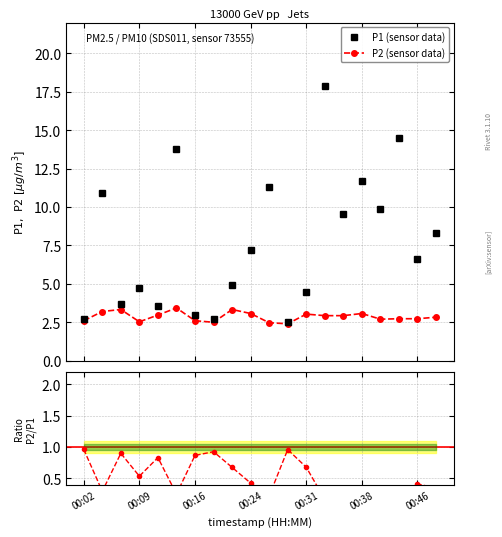

Which series changed the most between 00:14 and 00:19?

P1